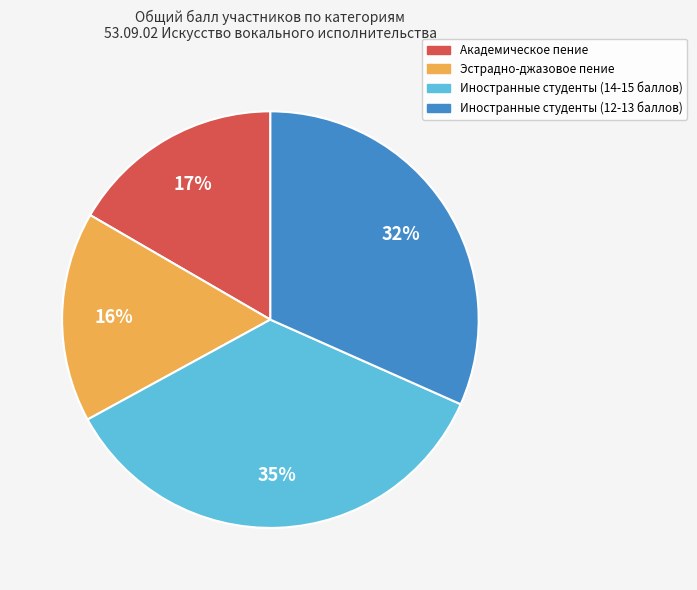

Does any single category account for the majority?

No